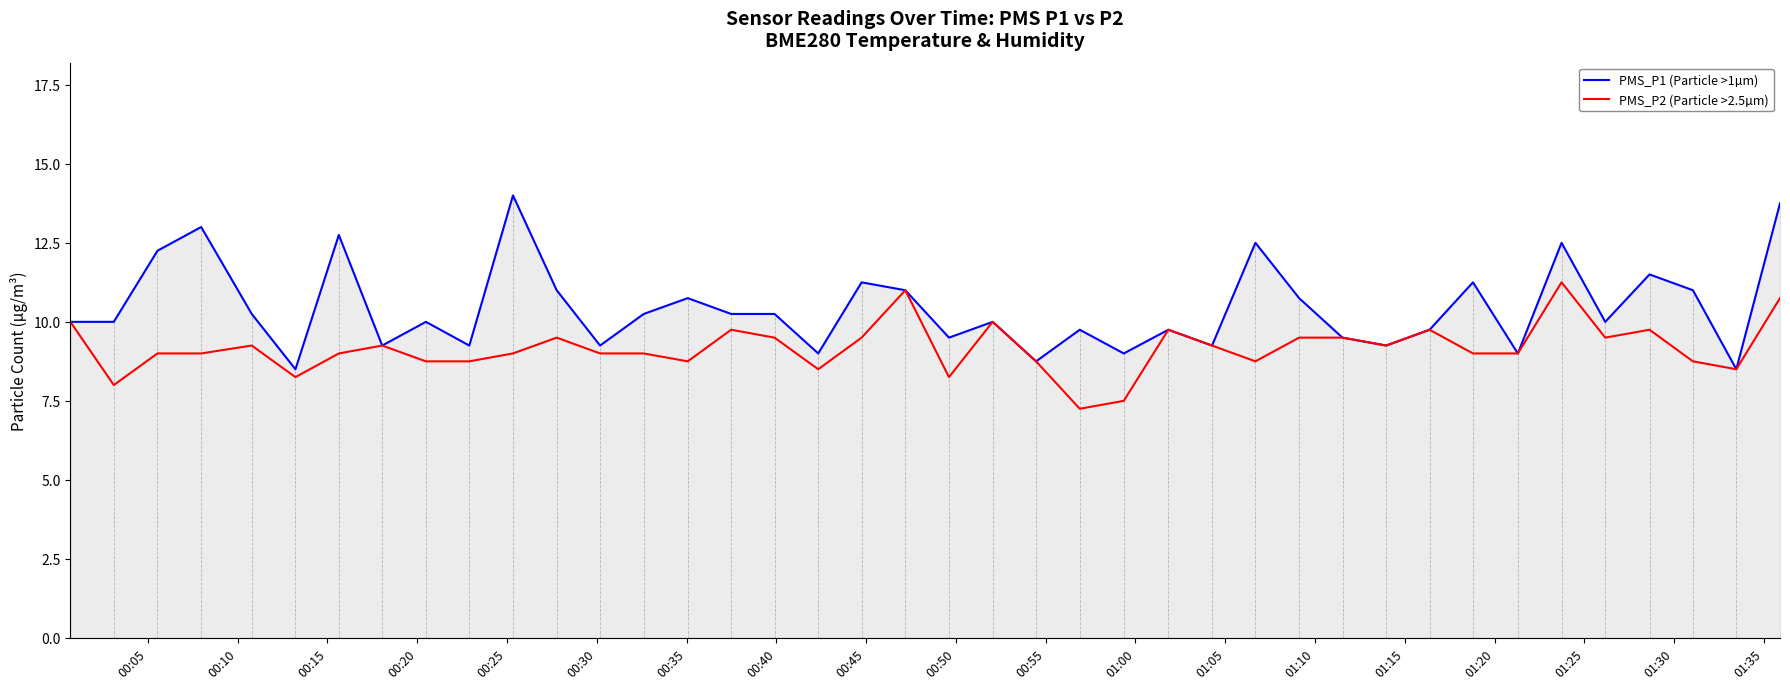

What is the maximum value shown in the chart?

14.0